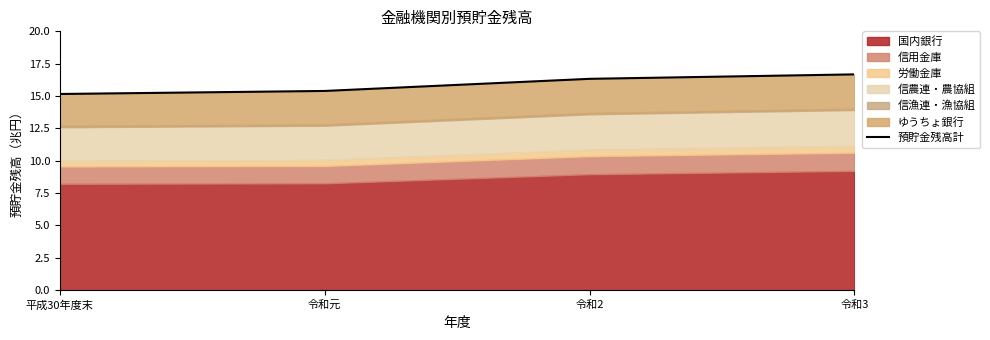

Reading left to right, extract all data points from this chart.

15.2	15.4	16.3	16.7